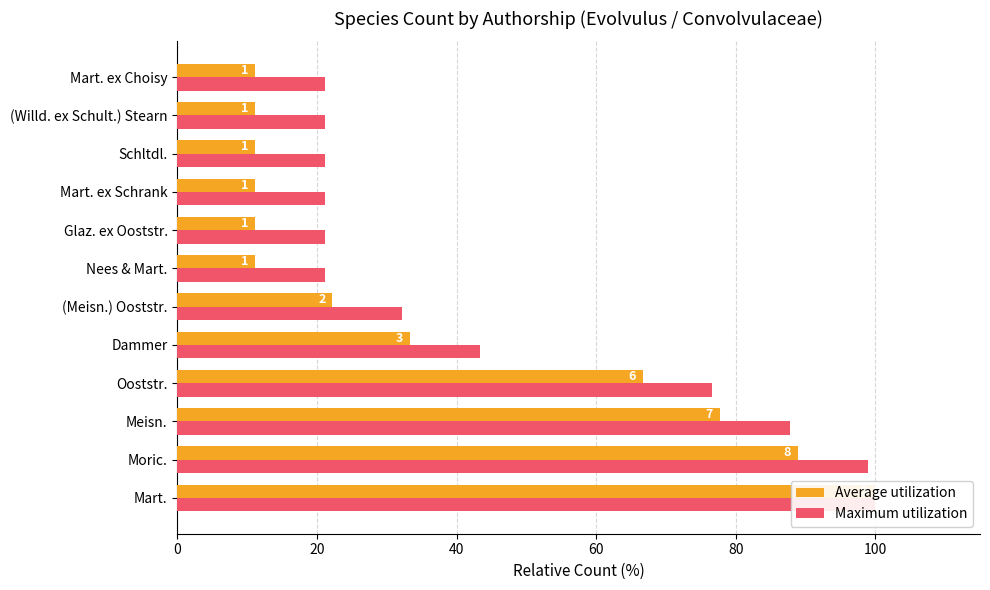

How many values in the Maximum utilization series exceed 32?

6